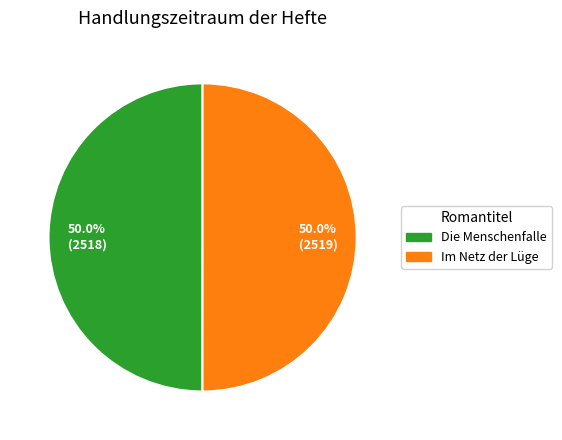

To the nearest percent, what is the average slice percentage?

50%